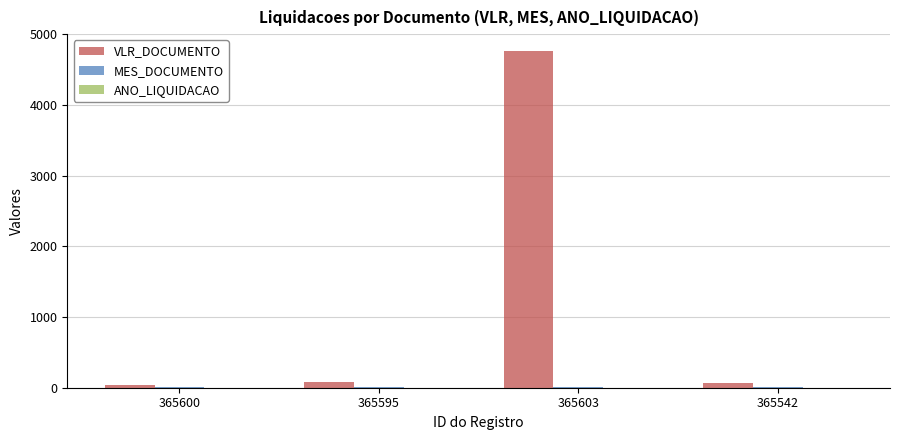

Is it true that VLR_DOCUMENTO equals 37.8 at 365600?

True